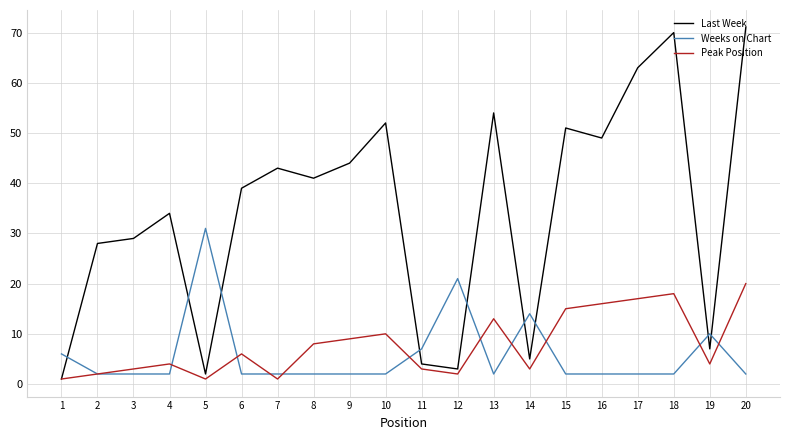

What value does the Peak Position series have at 15?

15